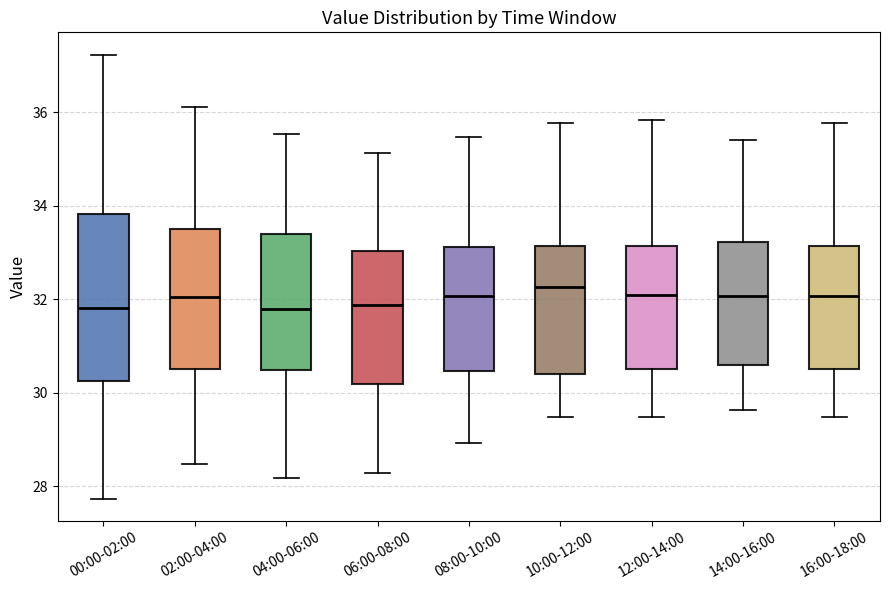

Reading left to right, read every box against the y-axis: the position of its median line, the range the box covers, and the ends of its whiskers. The values are not printed on the chart, so give them approximately, as read against the axis.

00:00-02:00: median 31.8, box 30.2 to 33.8, whiskers 27.8 to 37.2
02:00-04:00: median 32.0, box 30.6 to 33.6, whiskers 28.4 to 36.2
04:00-06:00: median 31.8, box 30.4 to 33.4, whiskers 28.2 to 35.6
06:00-08:00: median 31.8, box 30.2 to 33.0, whiskers 28.2 to 35.2
08:00-10:00: median 32.0, box 30.4 to 33.2, whiskers 29.0 to 35.4
10:00-12:00: median 32.2, box 30.4 to 33.2, whiskers 29.4 to 35.8
12:00-14:00: median 32.0, box 30.6 to 33.2, whiskers 29.4 to 35.8
14:00-16:00: median 32.0, box 30.6 to 33.2, whiskers 29.6 to 35.4
16:00-18:00: median 32.0, box 30.6 to 33.2, whiskers 29.4 to 35.8